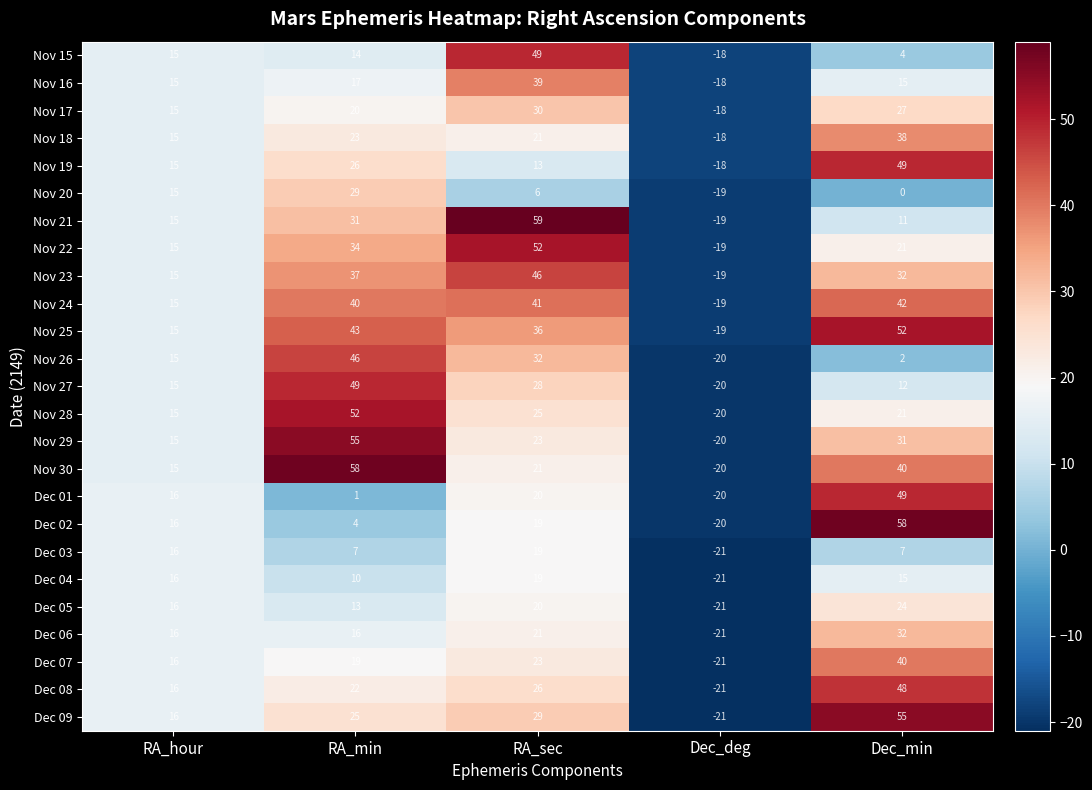

Count the number of categories in the chart.

5